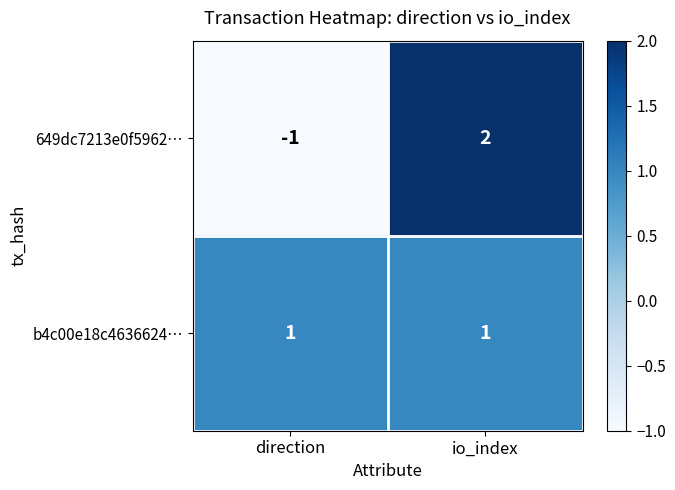

At which label does 649dc7213e0f5962… reach its minimum?

direction